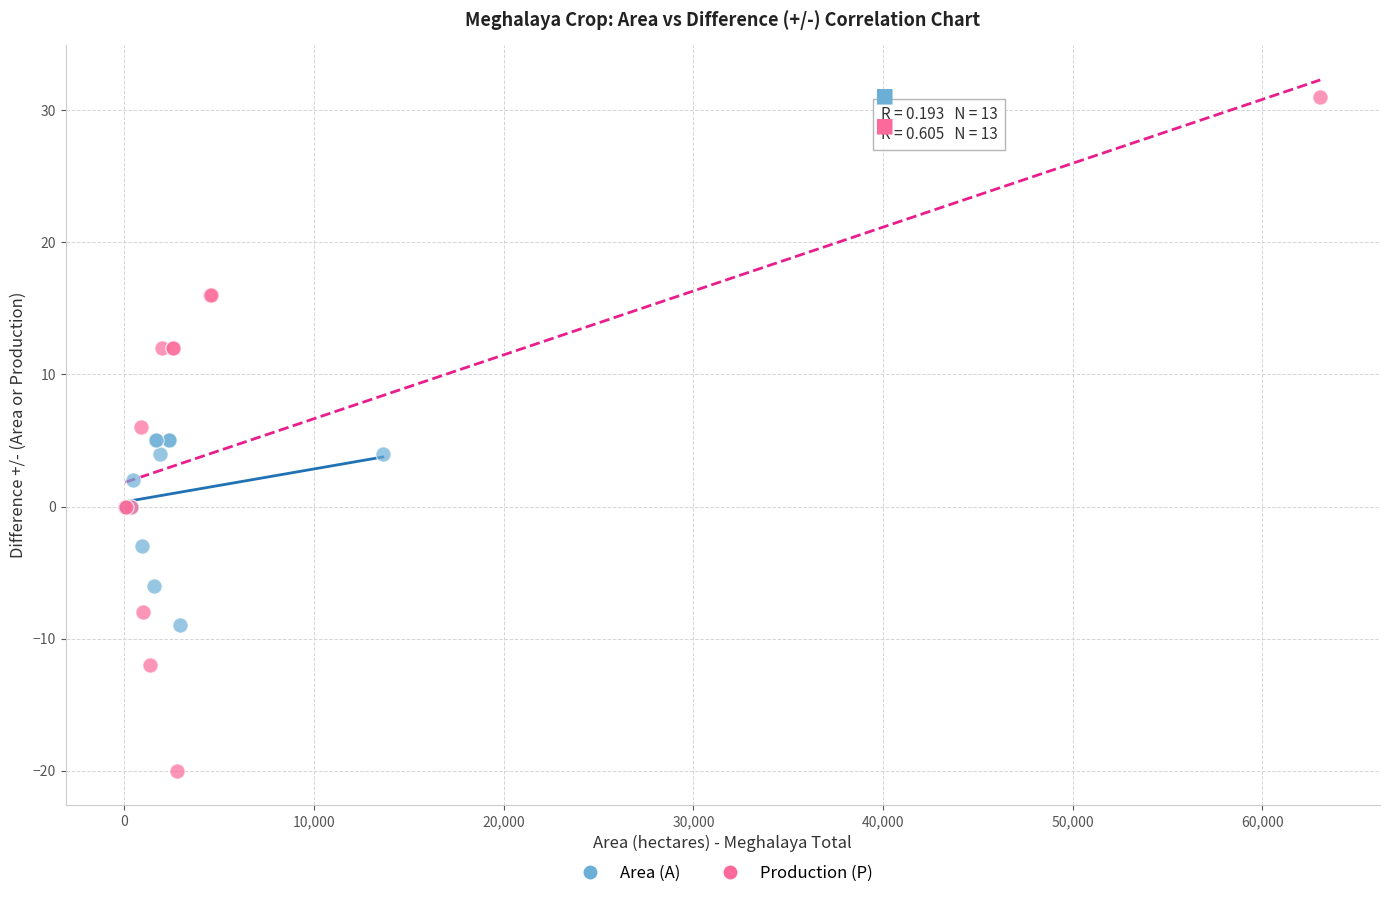

Which series has the largest Y range (max minus min)?

Production (P)